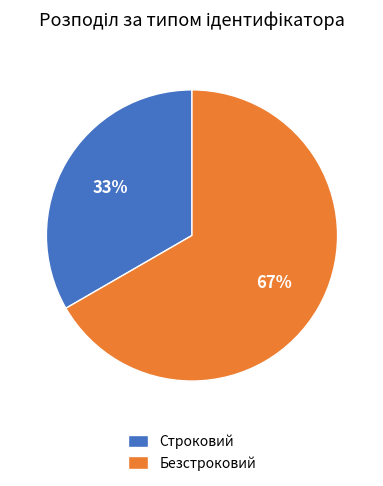

Between Строковий and Безстроковий, which is larger?

Безстроковий